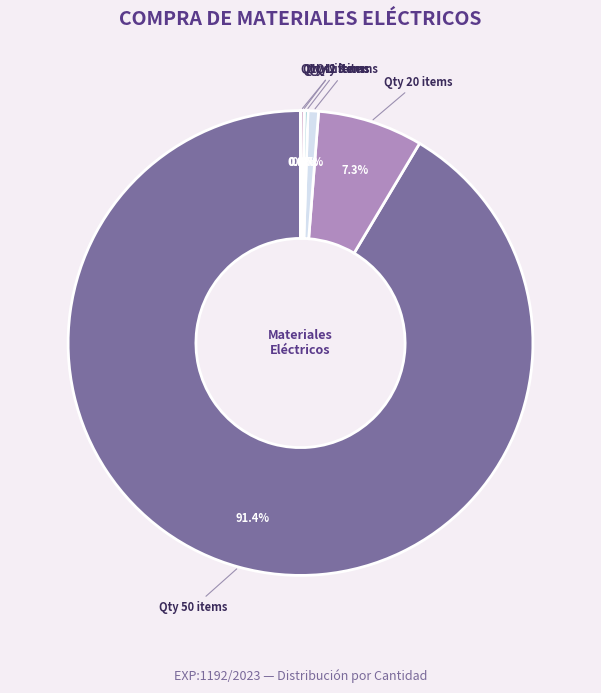

Which category has the biggest portion of the pie?

Qty 50 items